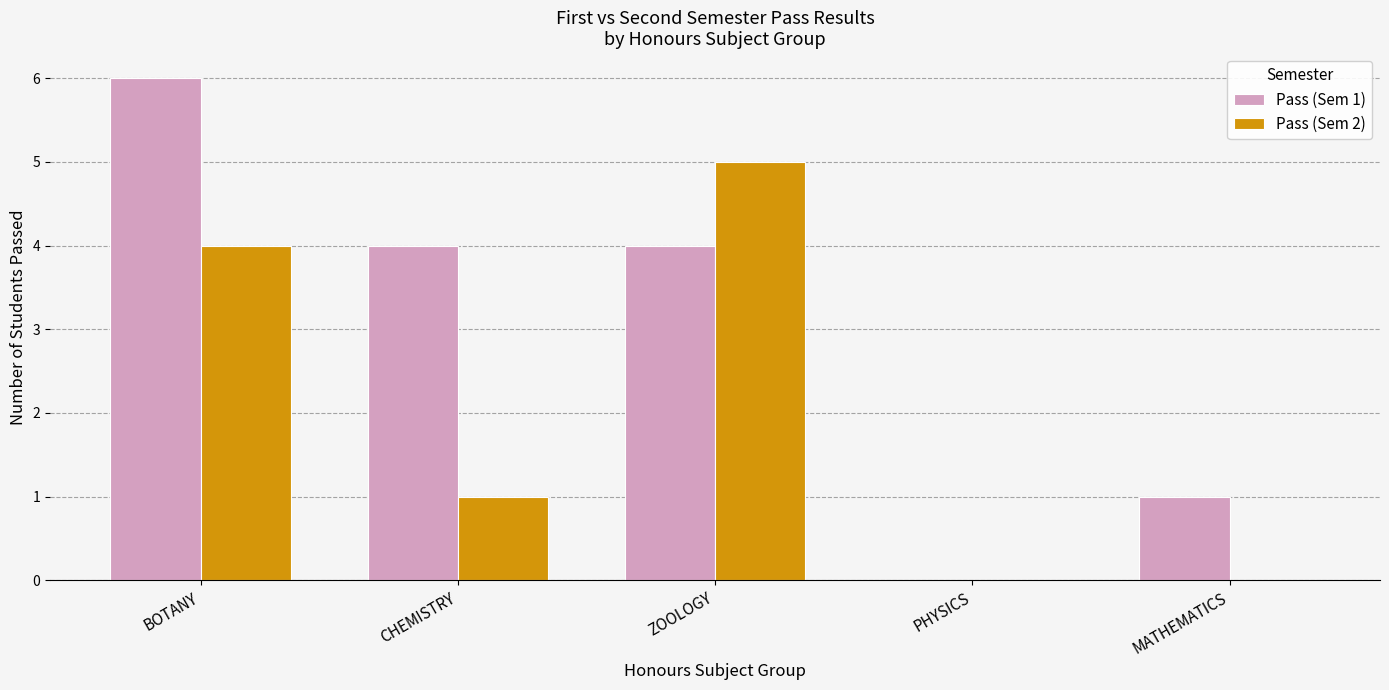

What is the maximum value shown in the chart?

6